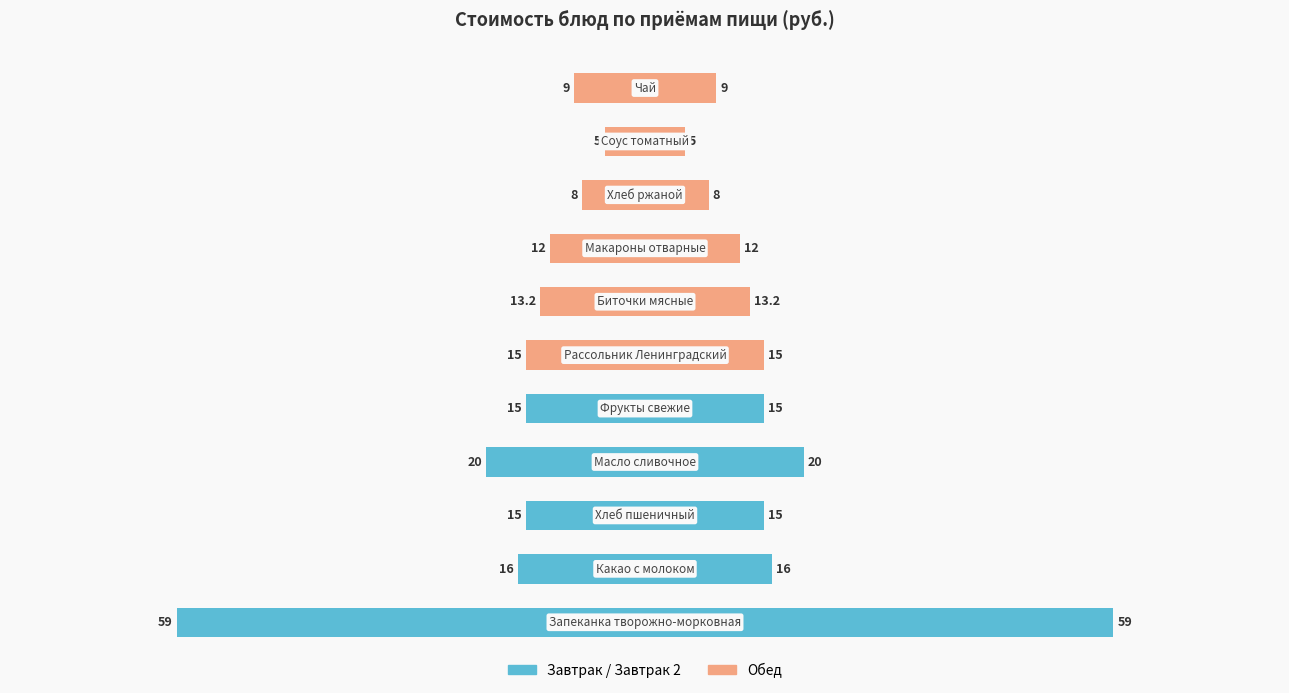

What is the label of the 7th bar from the right?

Фрукты свежие